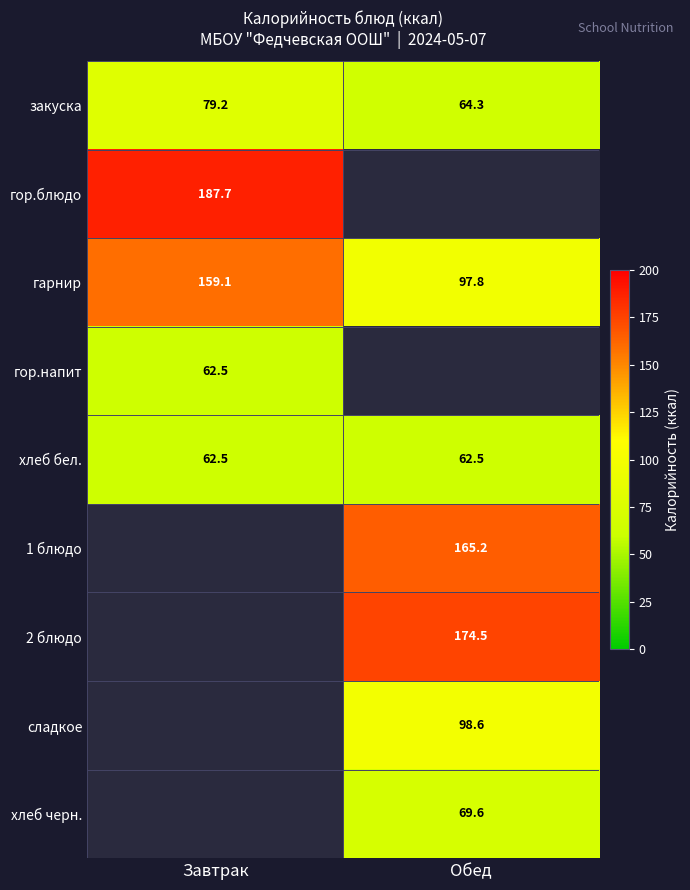

What value does the хлеб бел. series have at Завтрак?

62.5